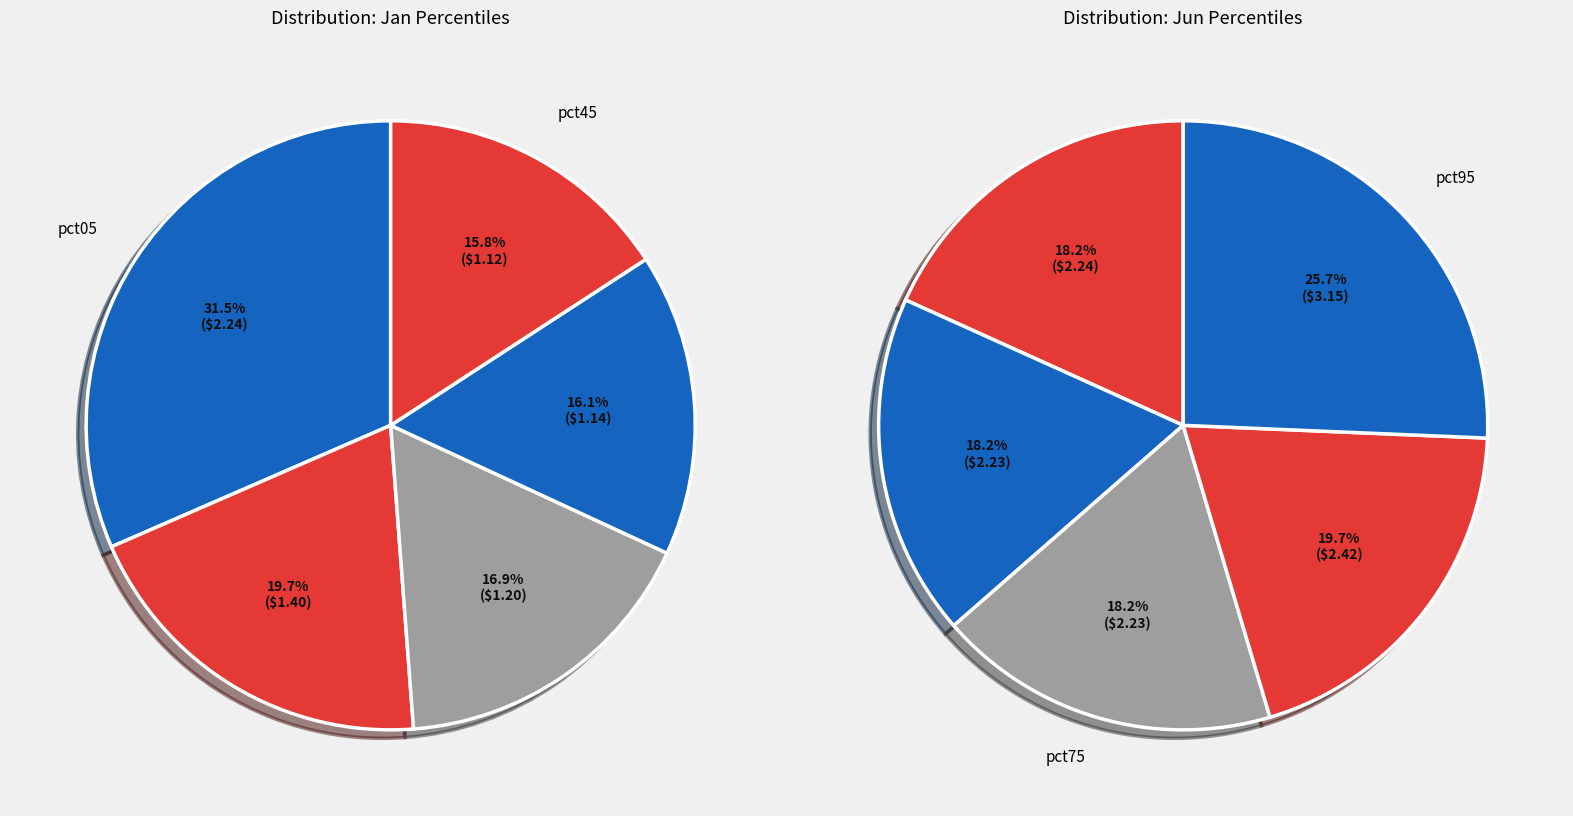

How many slices are in this pie chart?

10